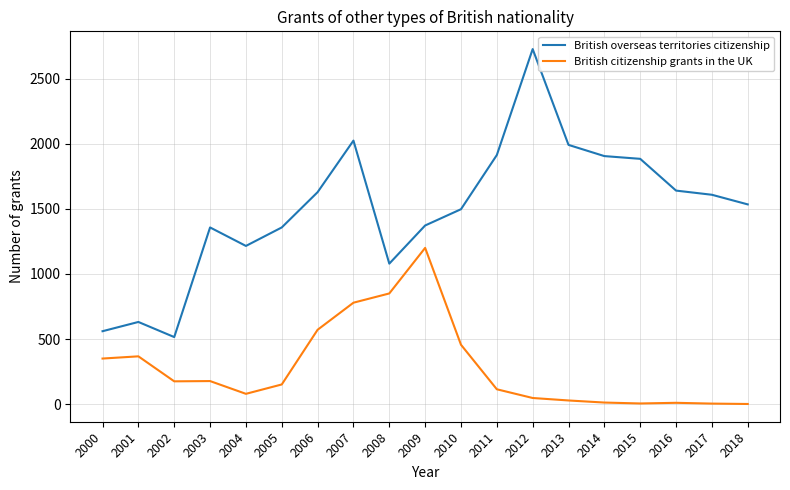

What are all the series names shown in the legend?

British overseas territories citizenship, British citizenship grants in the UK